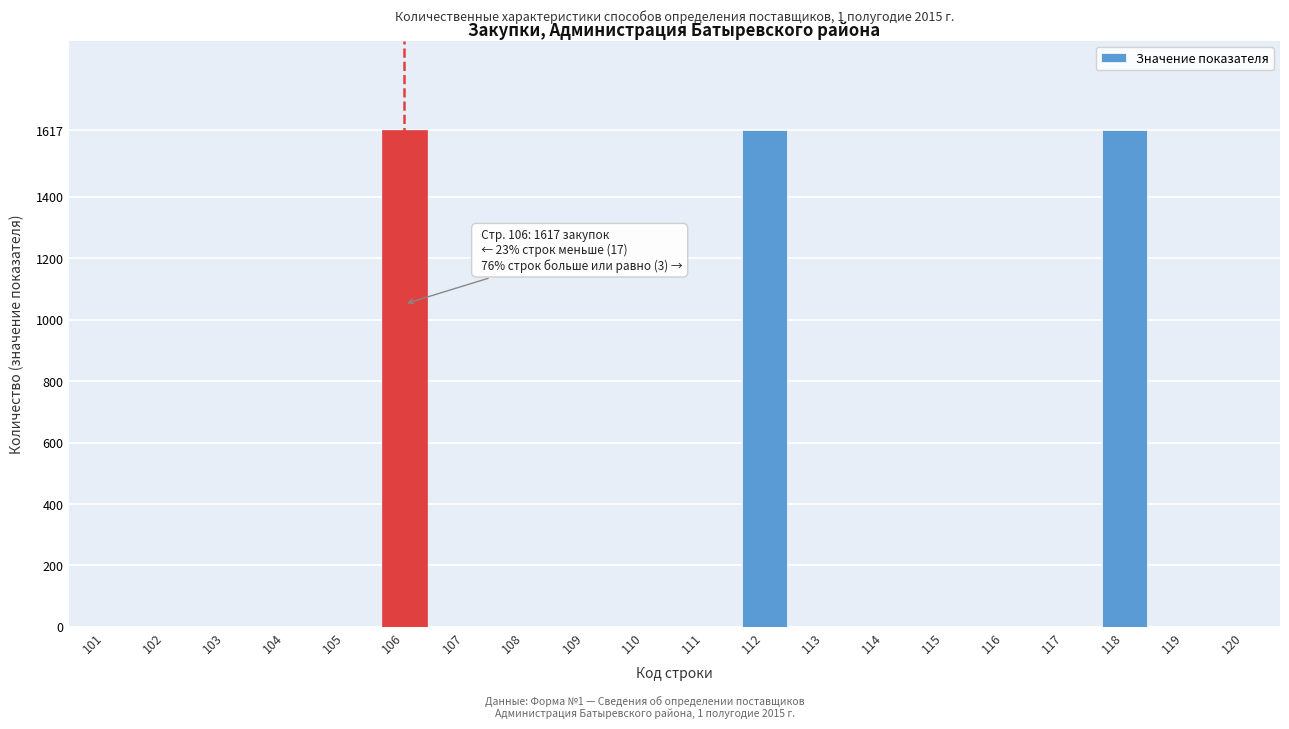

What is the greatest value displayed?

1617